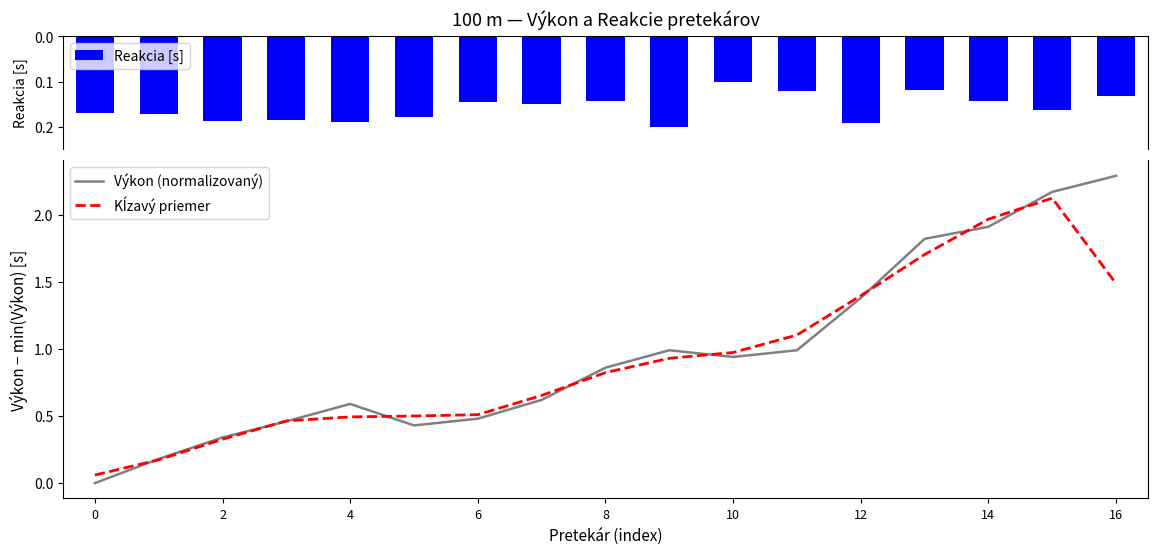

What is the value of the Kĺzavý priemer bar at the 12th from the left?

1.1